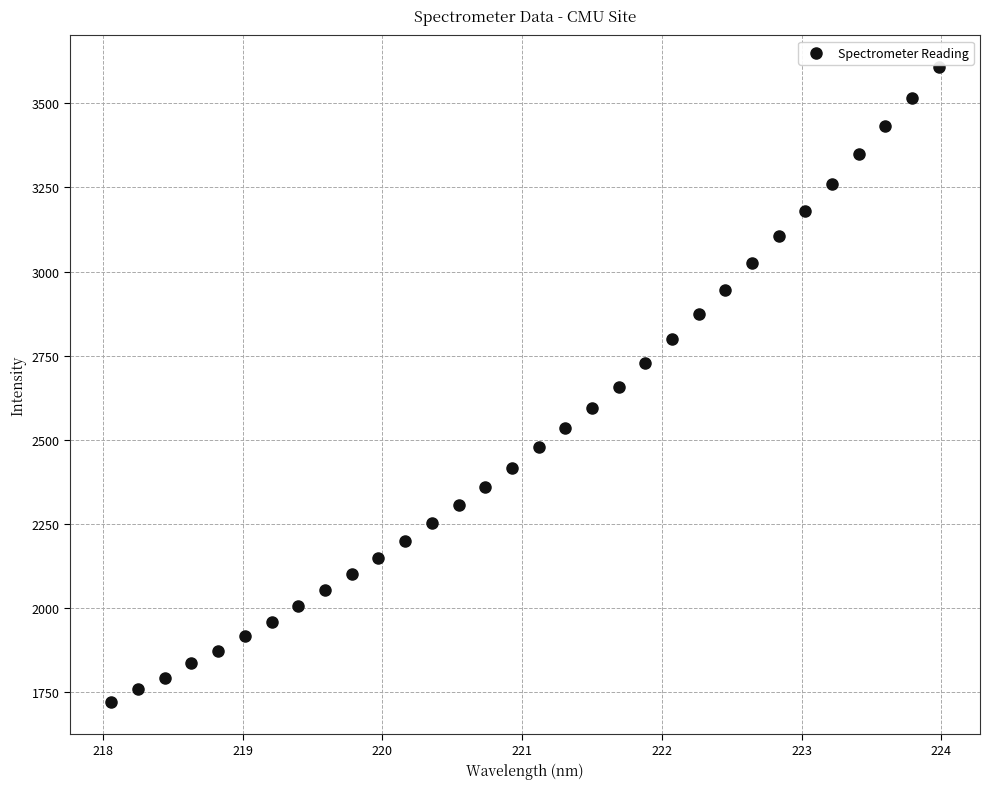

What is the range of X values (max minus min)?

5.9